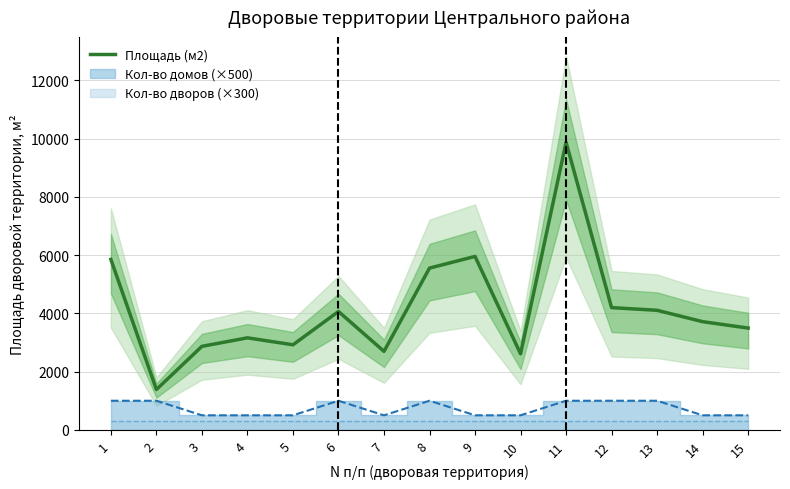

Which category has the lowest value across all series?

2